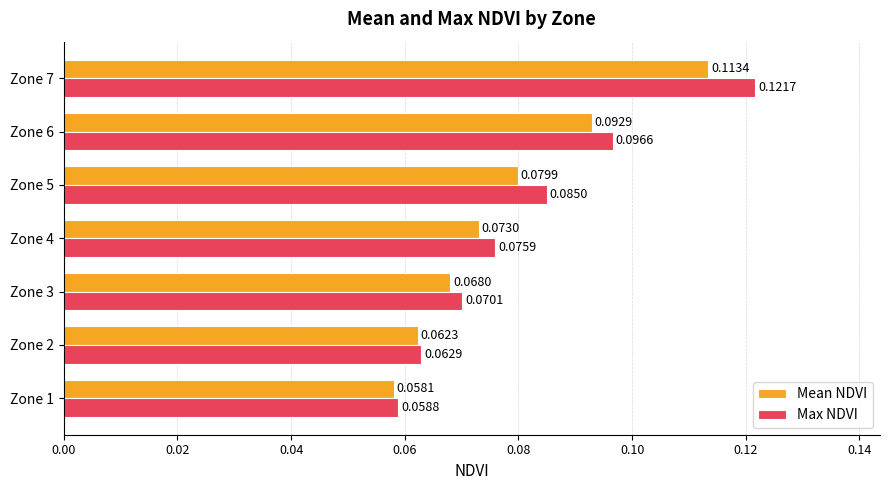

Which series has the largest total across all categories?

Max NDVI